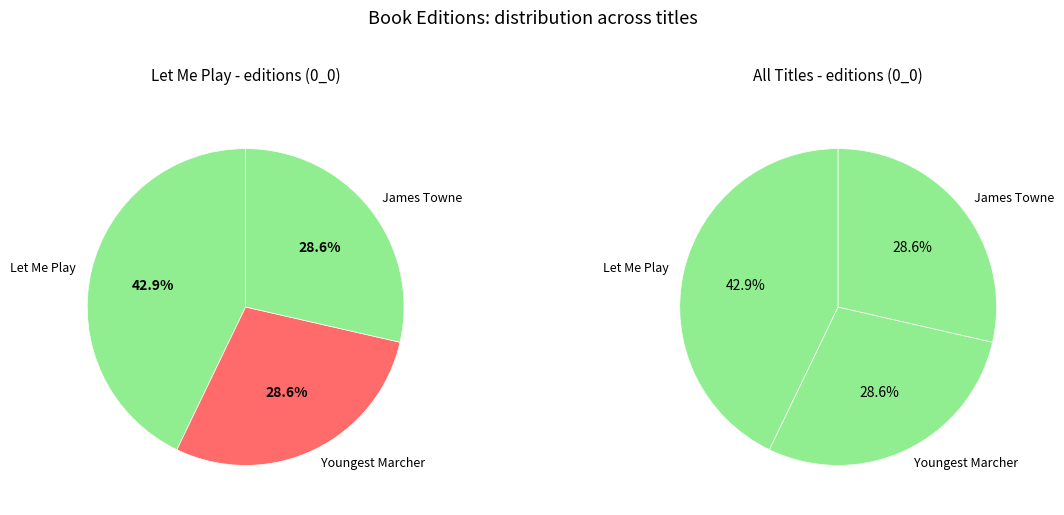

Do Let Me Play and James Towne together represent more than half of the pie?

Yes